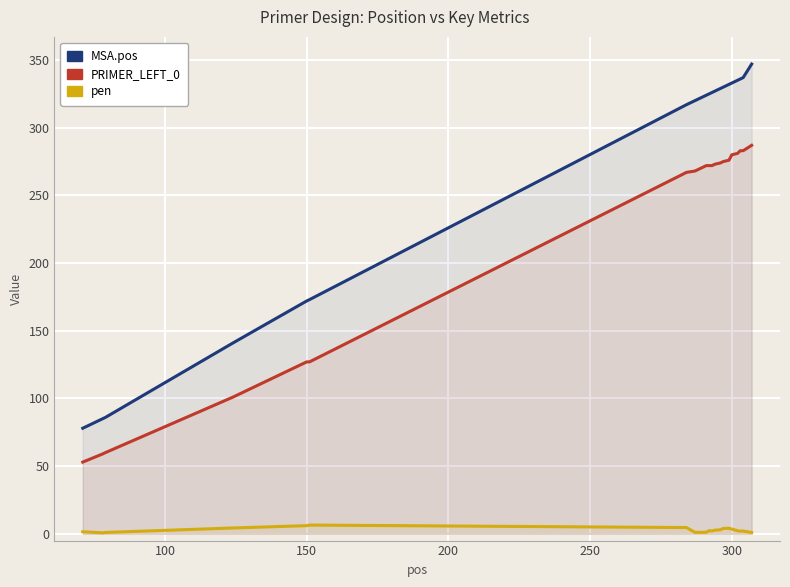

How many distinct data groups are displayed?

3